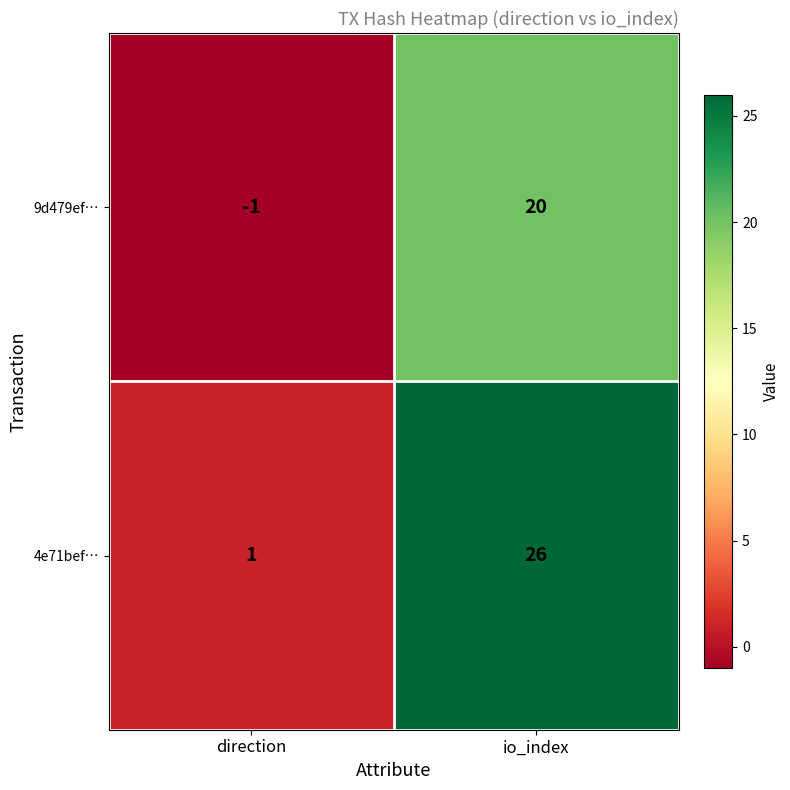

List the series in order of their peak value, highest first.

4e71bef…, 9d479ef…